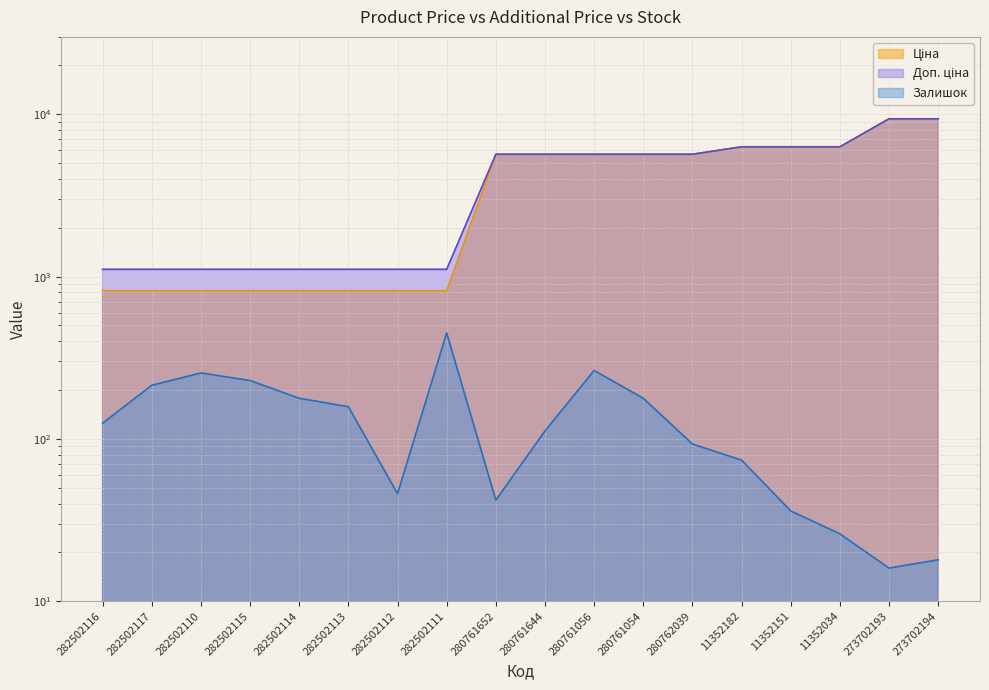

Reading left to right, transcribe all the data shown in this chart.

Ціна: 818.5	818.5	818.5	818.5	818.5	818.5	818.5	818.5	5673.8	5673.8	5673.8	5673.8	5673.8	6308.8	6308.8	6308.8	9384.0	9384.0
Доп. ціна: 1109.2	1109.2	1109.2	1109.2	1109.2	1109.2	1109.2	1109.2	5673.8	5673.8	5673.8	5673.8	5673.8	6308.8	6308.8	6308.8	9384.0	9384.0
Залишок: 125.0	214.0	255.0	229.0	178.0	158.0	46.0	450.0	42.0	112.0	264.0	178.0	93.0	74.0	36.0	26.0	16.0	18.0